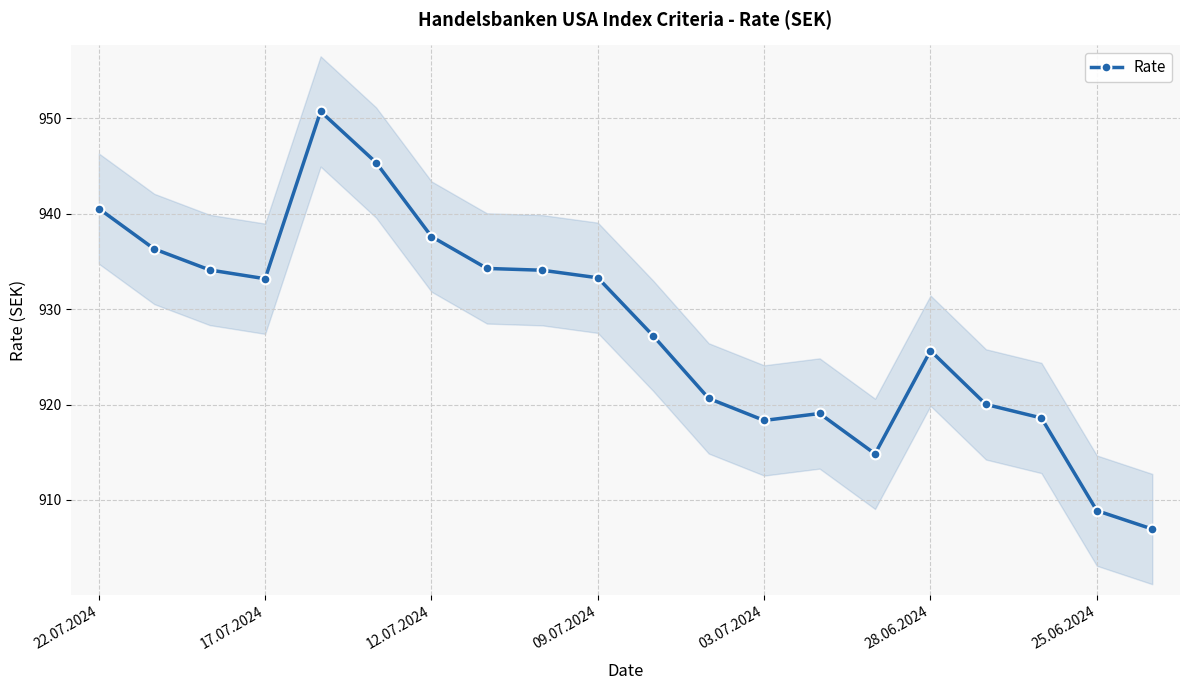

What is the maximum value for Rate?

950.7